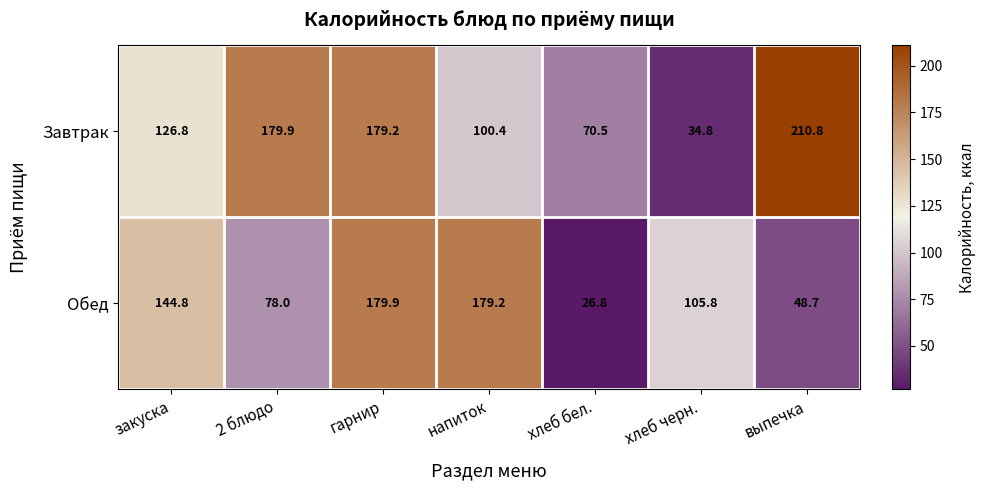

At which label is Завтрак closest to 122?

закуска